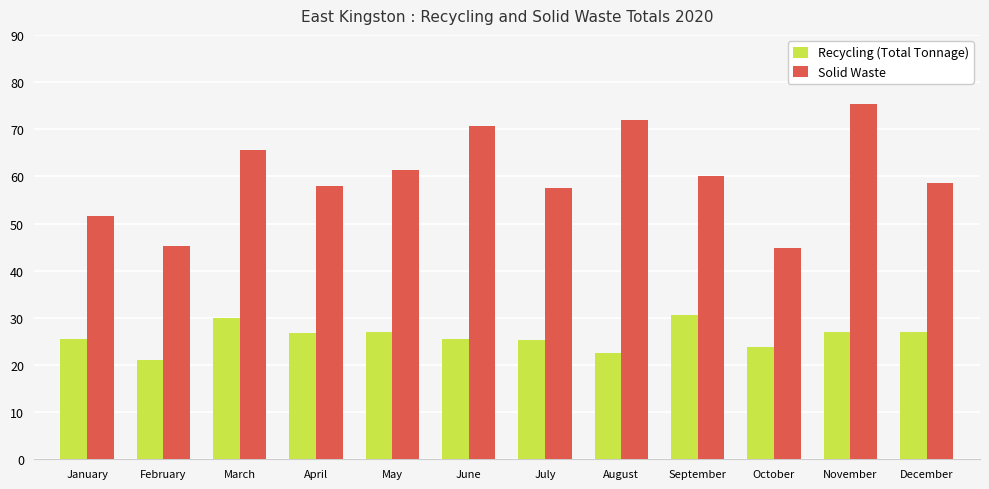

Which series changed the most between February and May?

Solid Waste